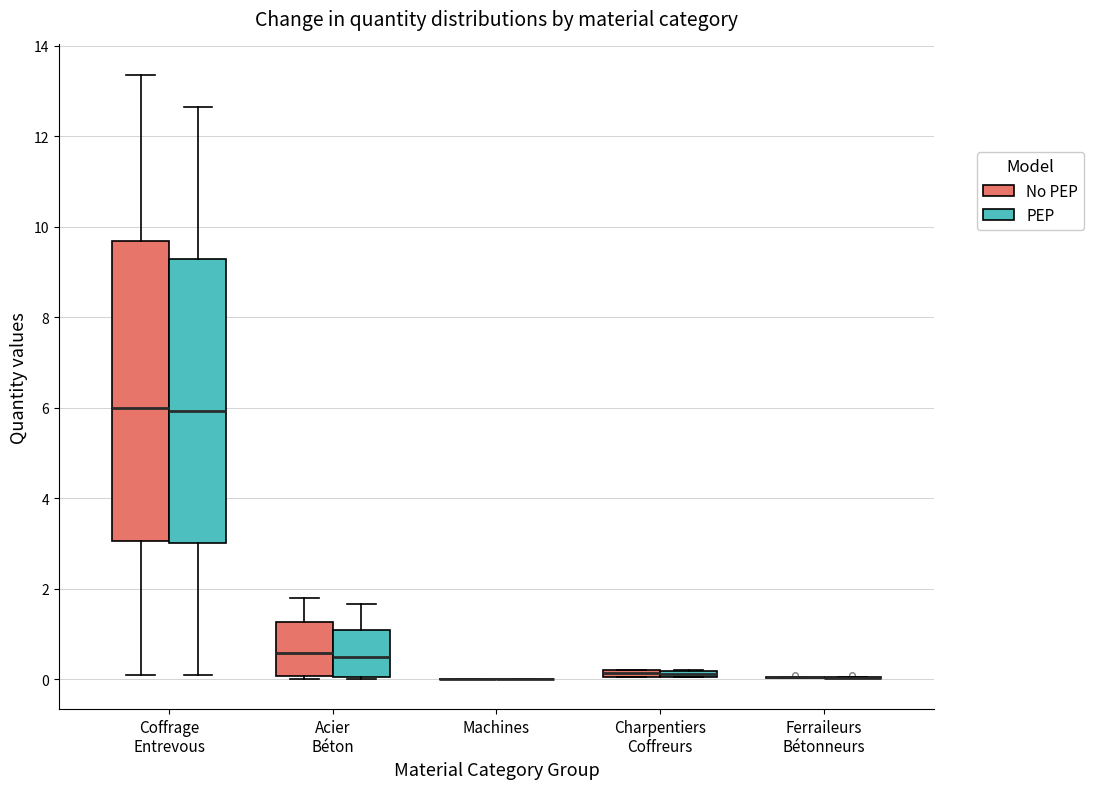

Which box is the tallest, from its lower edge to its upper edge?

Coffrage Entrevous (No PEP)